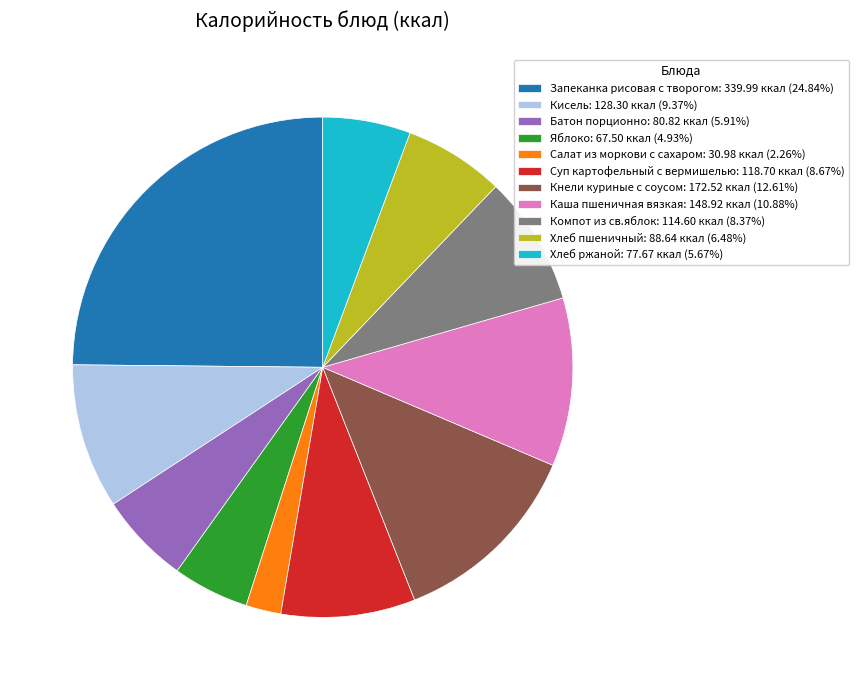

Approximately how many times larger is the value at Компот из св.яблок compared to Суп картофельный с вермишелью?

1.0